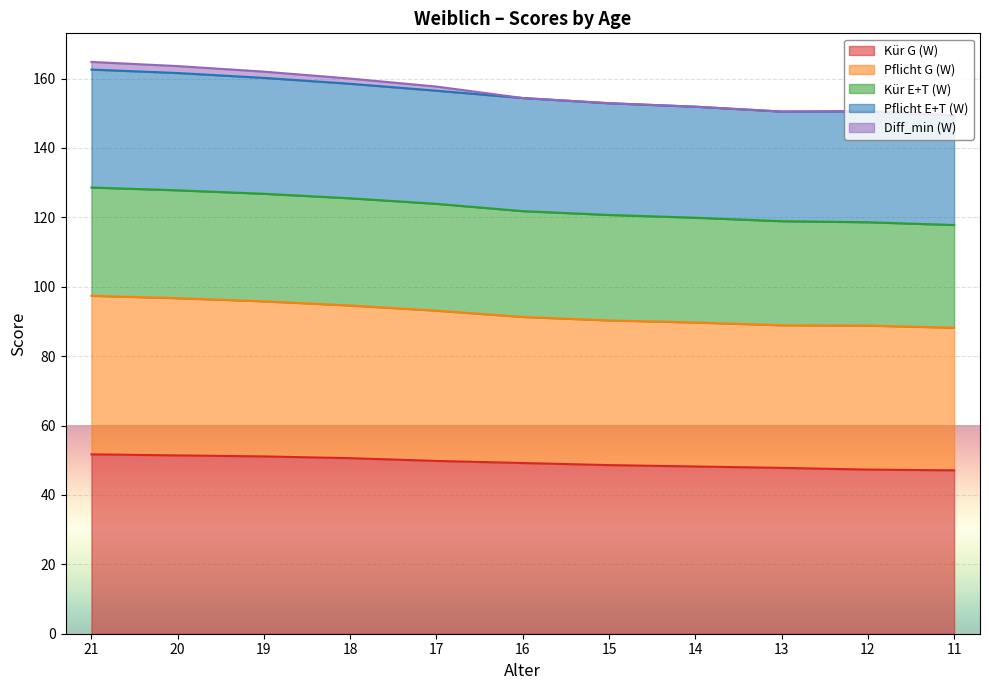

Where is Pflicht E+T (W) nearest to the value 156?

17